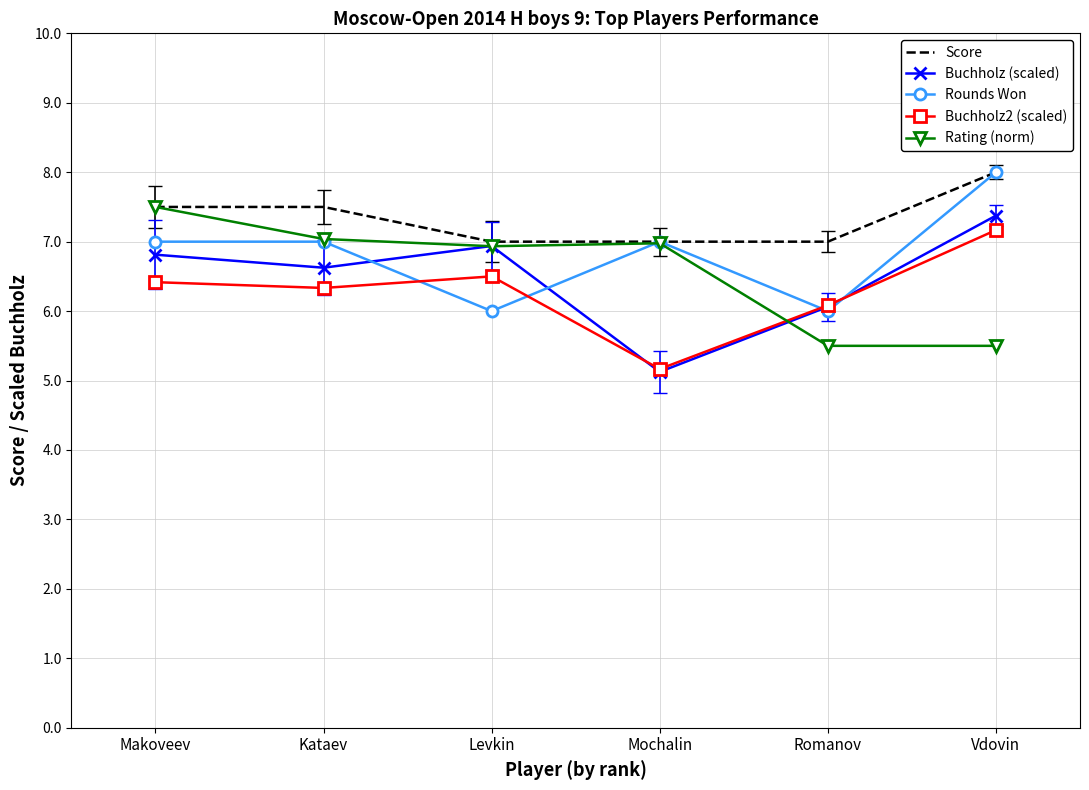

Rank the categories by Buchholz2 (scaled) value from lowest to highest.

Mochalin, Romanov, Kataev, Makoveev, Levkin, Vdovin